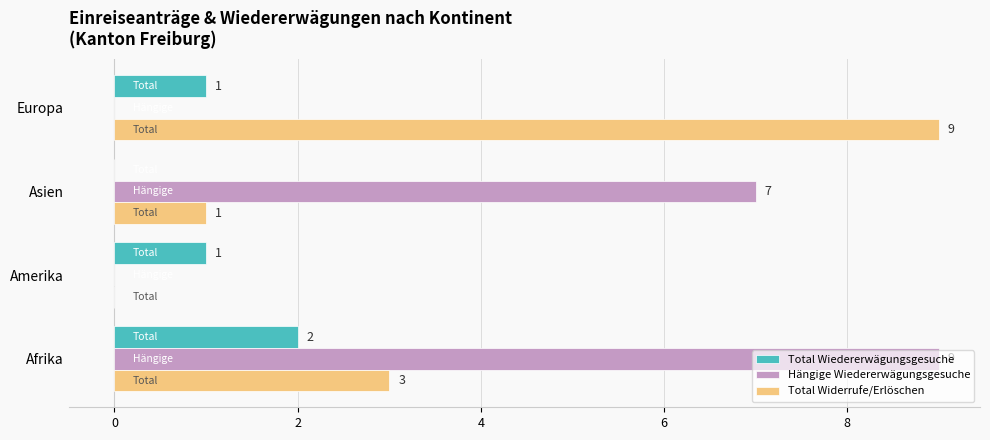

How many positive values does the Total Widerrufe/Erlöschen series have?

3